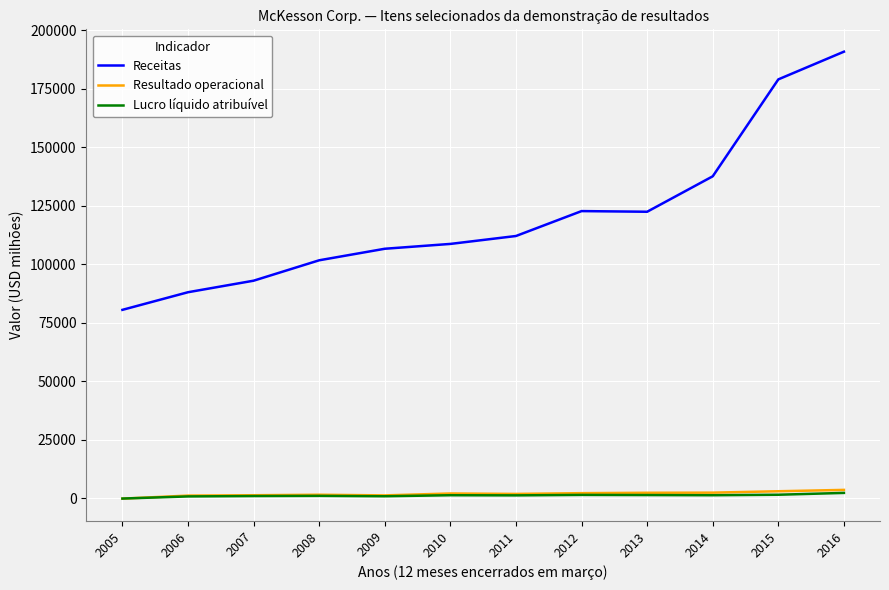

What is the sum of the Resultado operacional values at 2013 and 2014?

4682